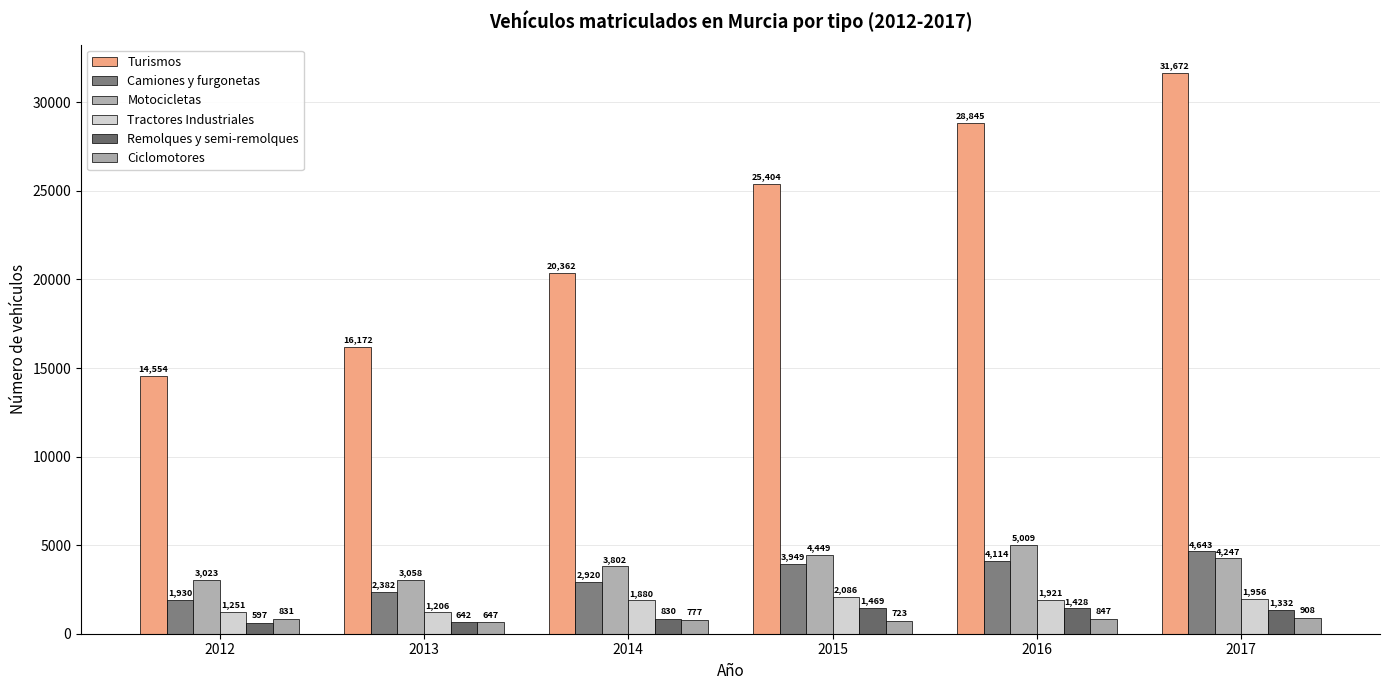

How many values in the Ciclomotores series are below 831?

3